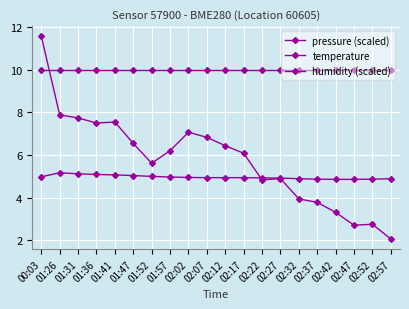

Reading left to right, extract all data points from this chart.

pressure (scaled): 00:03=11.6	01:26=7.9	01:31=7.7	01:36=7.5	01:41=7.5	01:47=6.5	01:52=5.6	01:57=6.2	02:02=7.1	02:07=6.8	02:12=6.4	02:17=6.1	02:22=4.8	02:27=4.9	02:32=3.9	02:37=3.8	02:42=3.3	02:47=2.7	02:52=2.8	02:57=2.1
temperature: 00:03=5.0	01:26=5.2	01:31=5.1	01:36=5.1	01:41=5.1	01:47=5.0	01:52=5.0	01:57=5.0	02:02=5.0	02:07=4.9	02:12=4.9	02:17=4.9	02:22=4.9	02:27=4.9	02:32=4.9	02:37=4.9	02:42=4.9	02:47=4.9	02:52=4.9	02:57=4.9
humidity (scaled): 00:03=10.0	01:26=10.0	01:31=10.0	01:36=10.0	01:41=10.0	01:47=10.0	01:52=10.0	01:57=10.0	02:02=10.0	02:07=10.0	02:12=10.0	02:17=10.0	02:22=10.0	02:27=10.0	02:32=10.0	02:37=10.0	02:42=10.0	02:47=10.0	02:52=10.0	02:57=10.0